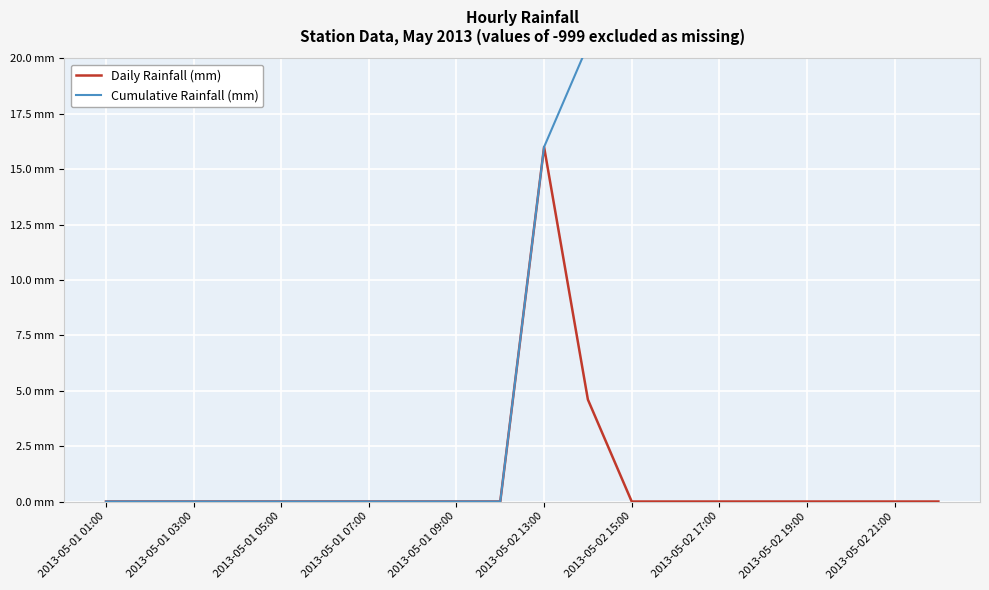

Does the chart display data point markers on the line(s)?

No